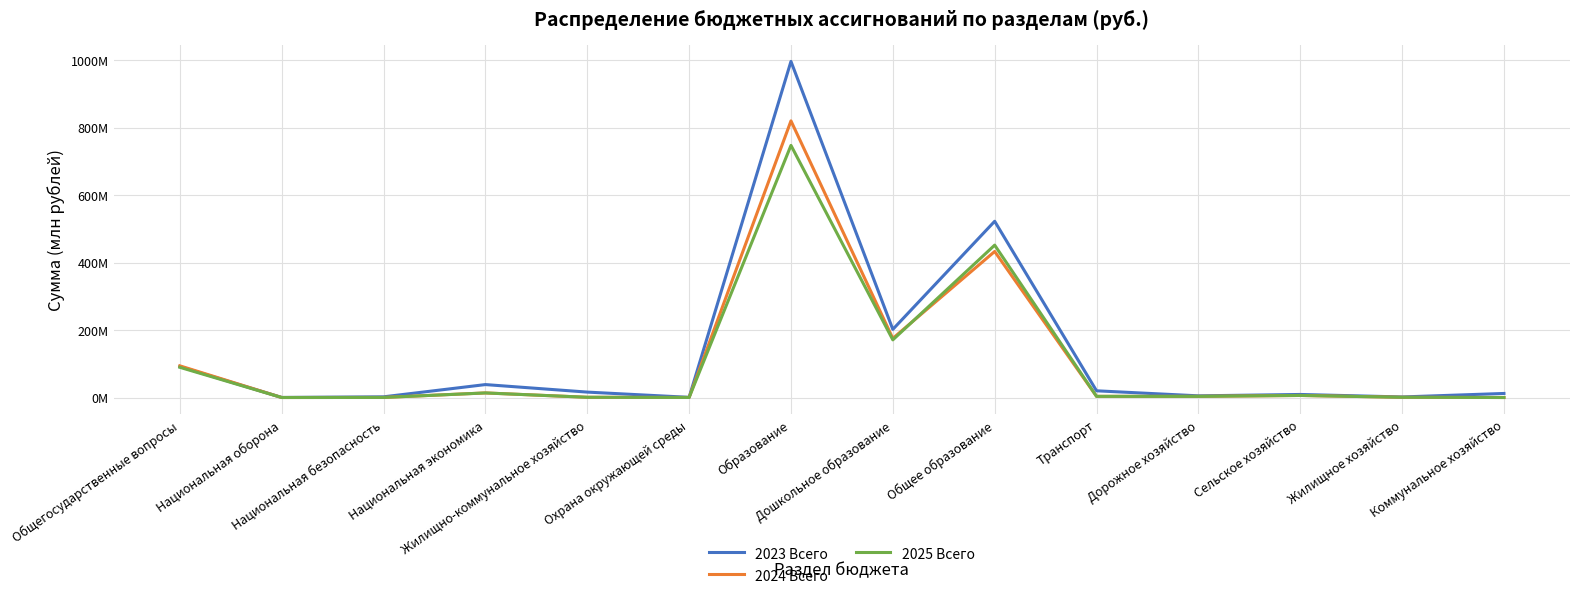

What is the minimum value for 2023 Всего?

152000.0